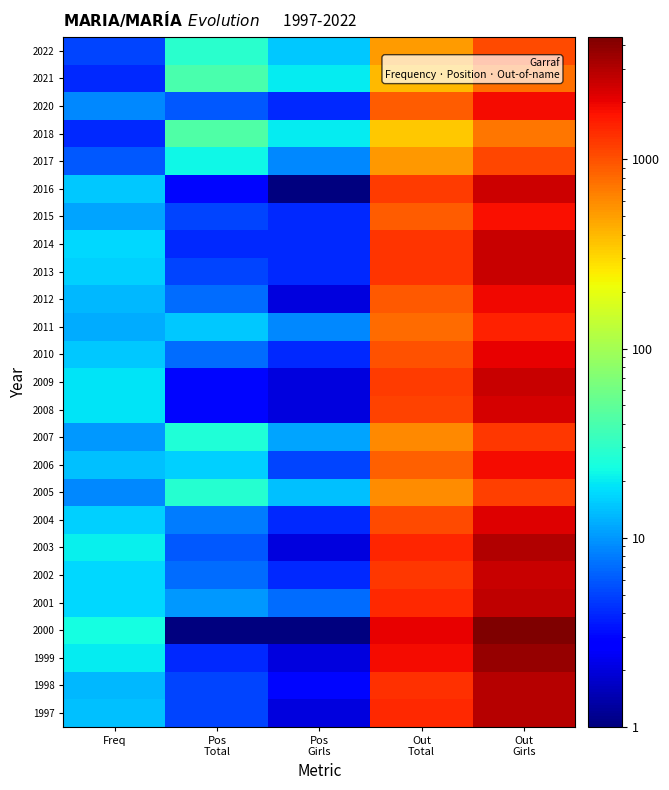

What is the total value across all series at Pos
Total?

308